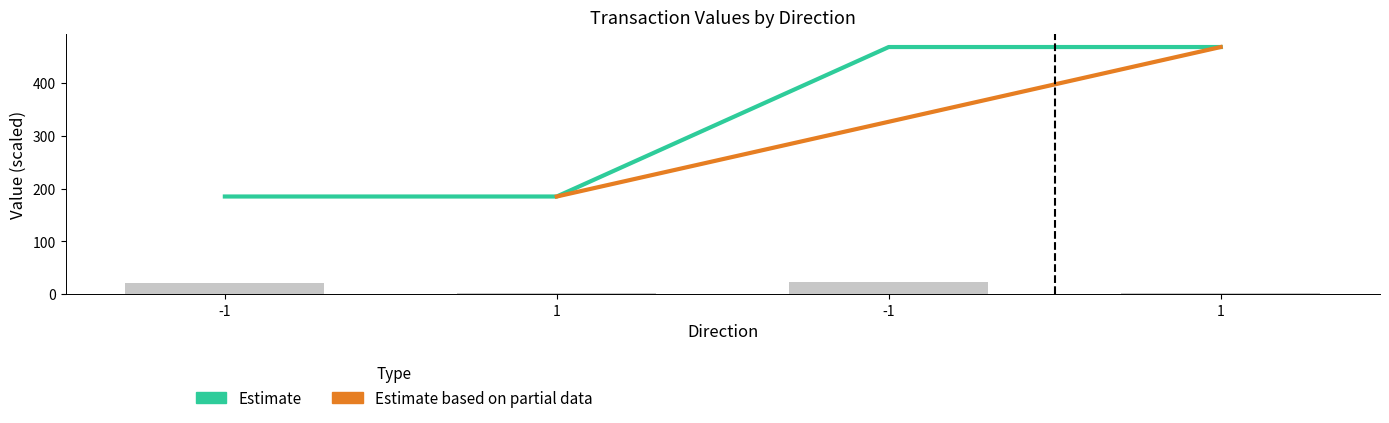

True or false: value has a value of 731.4 at -1.

False